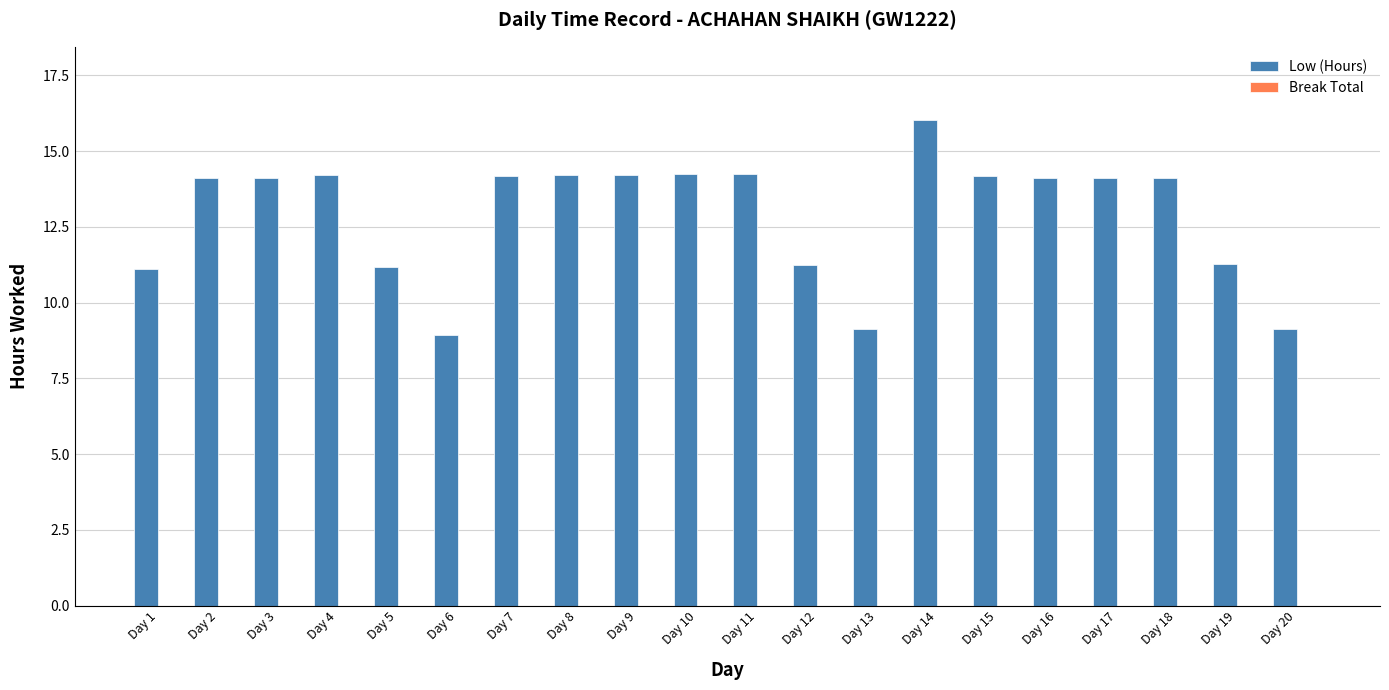

What is the difference between the values at Day 15 and Day 5?

3.0